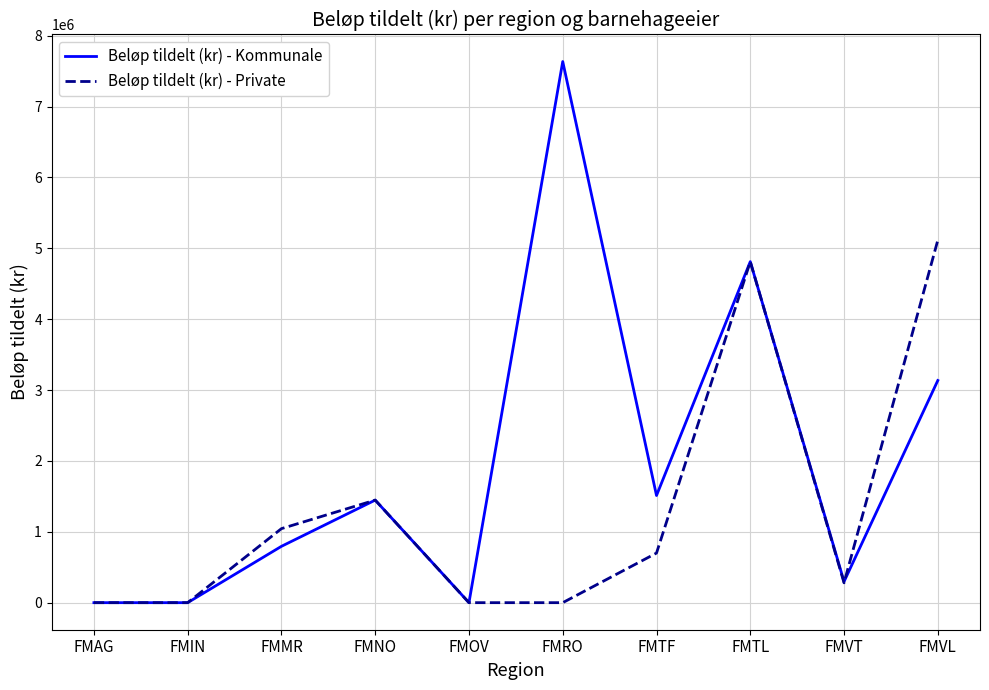

What is the maximum value for Beløp tildelt (kr) - Kommunale?

7636000